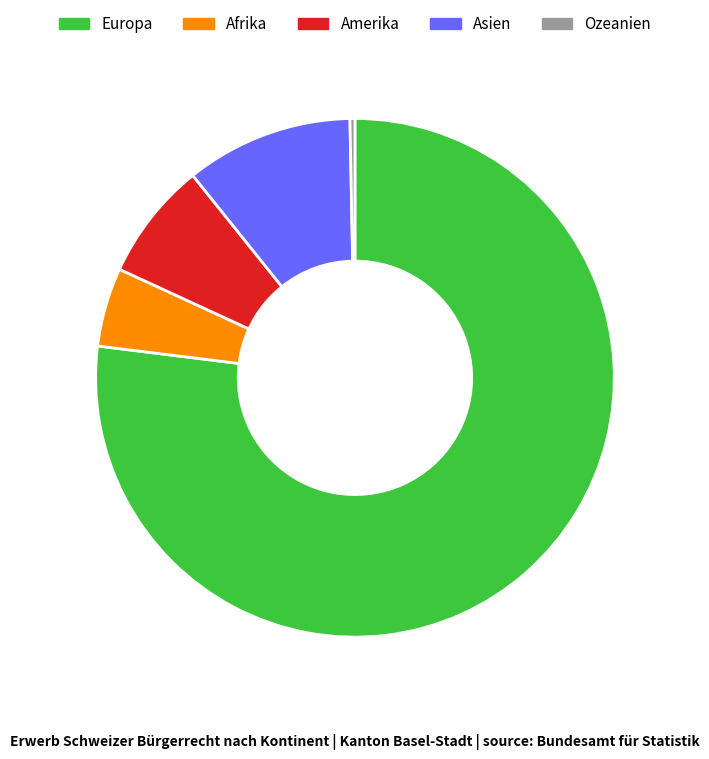

Between Asien and Ozeanien, which is larger?

Asien